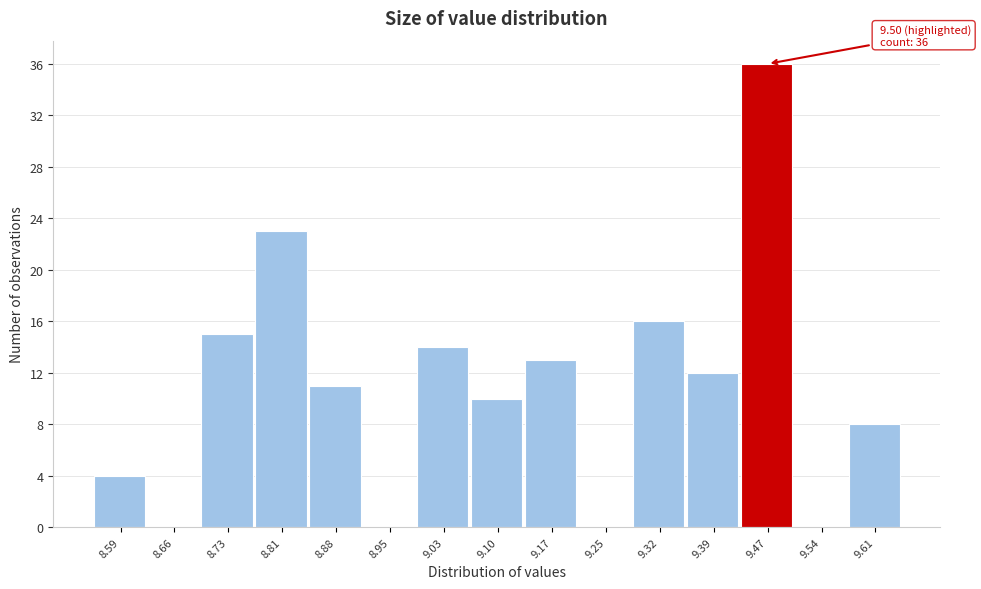

Which range on the x-axis has the tallest bar?

9.43 to 9.50